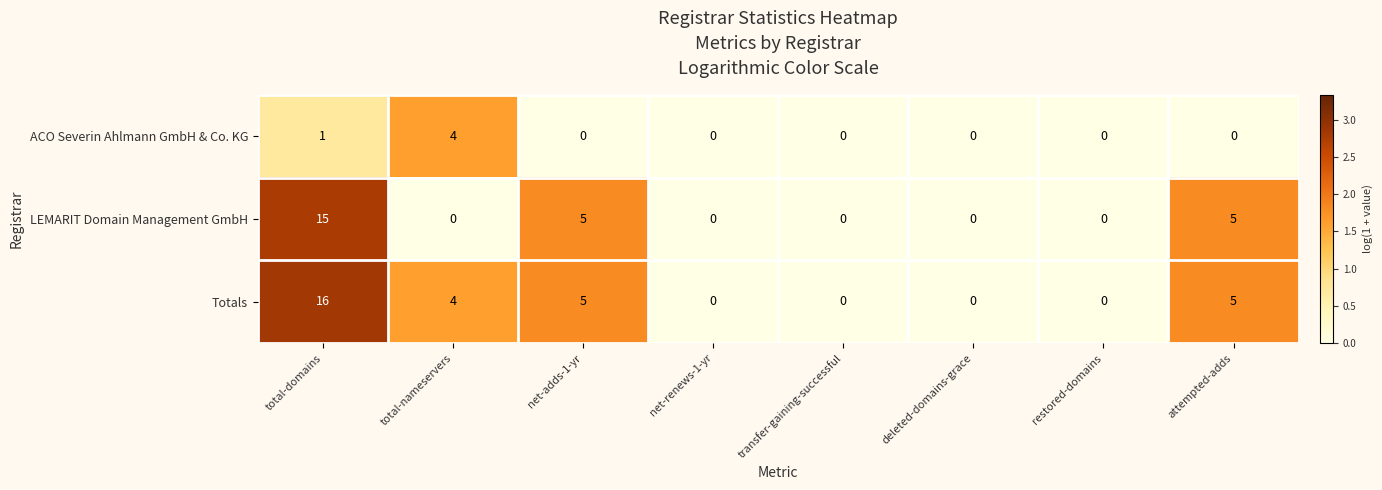

How many categories are shown in the chart?

8